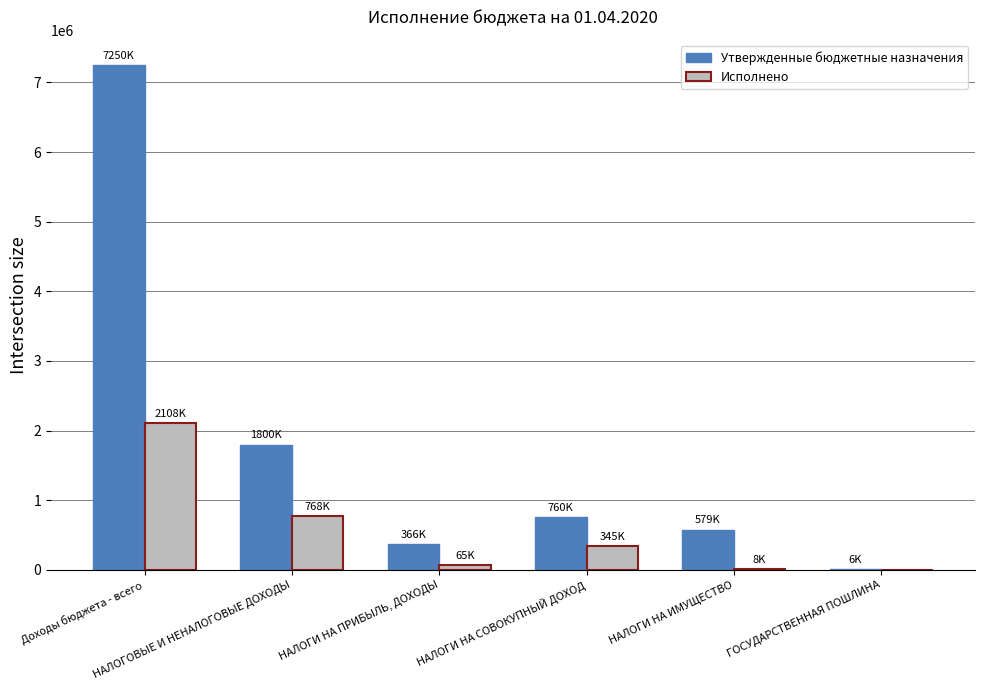

Count the number of categories in the chart.

6